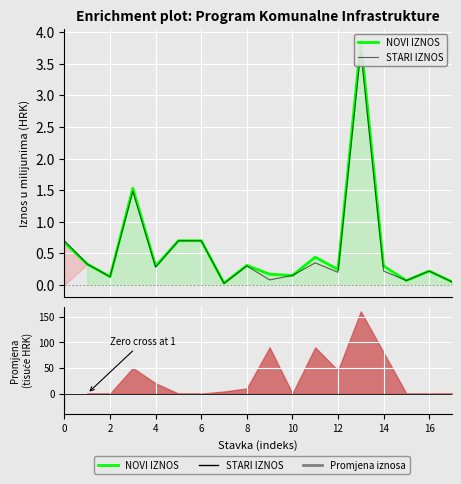

True or false: STARI IZNOS and NOVI IZNOS intersect in this chart.

False